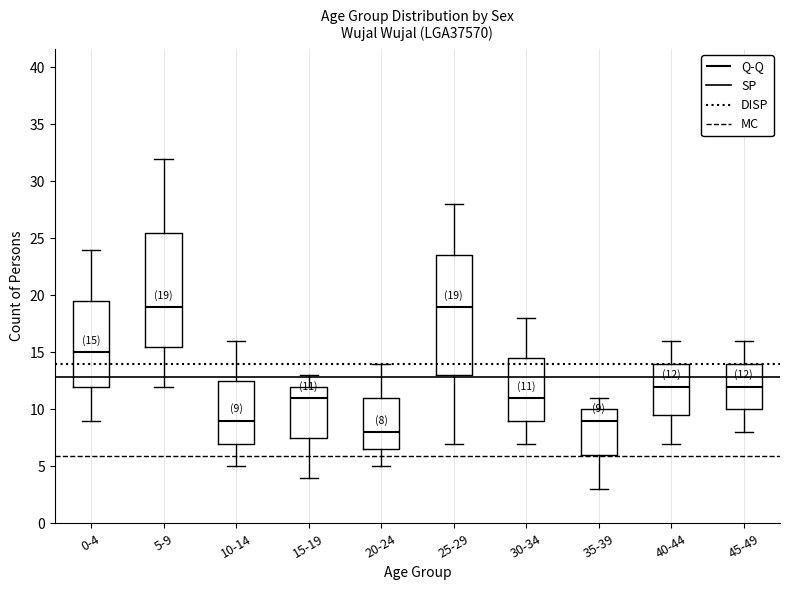

Comparing the boxes themselves (not the whiskers), which one is the tallest?

25-29